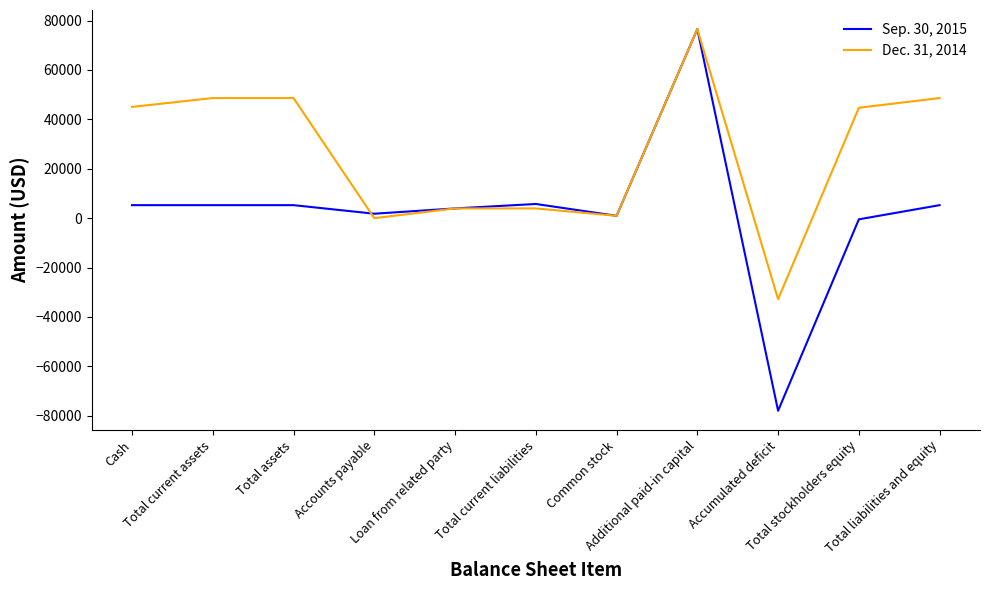

At which label does Sep. 30, 2015 reach its peak?

Additional paid-in capital